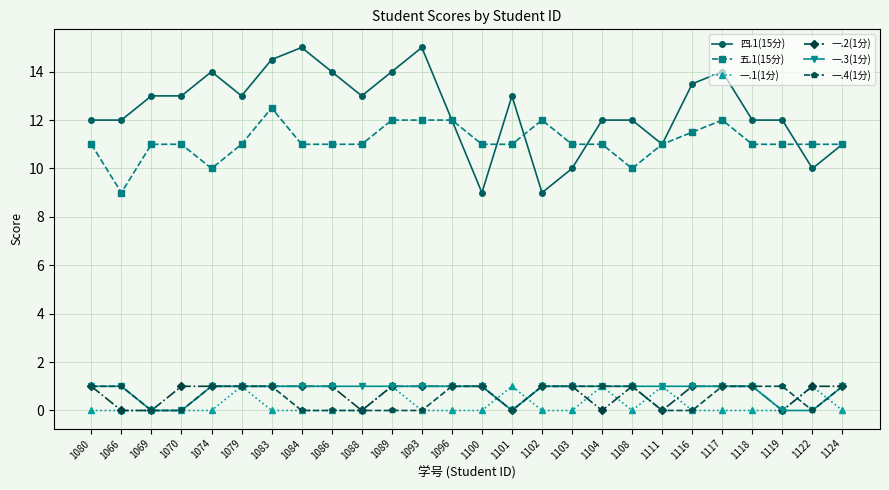

What is the sum of the 一.3(1分) values at 1122 and 1066?

1.0